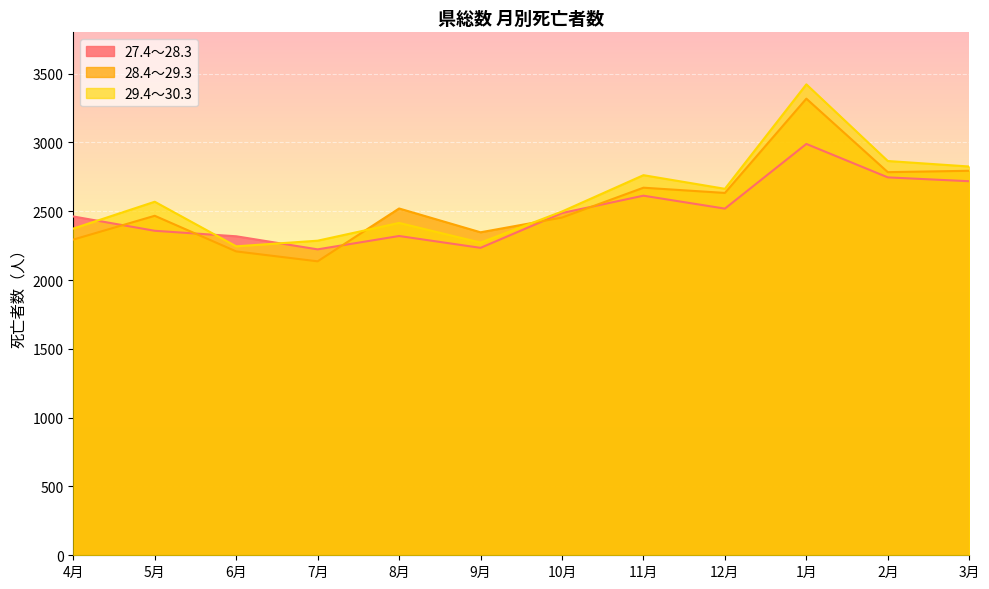

Does the chart display data point markers on the line(s)?

No